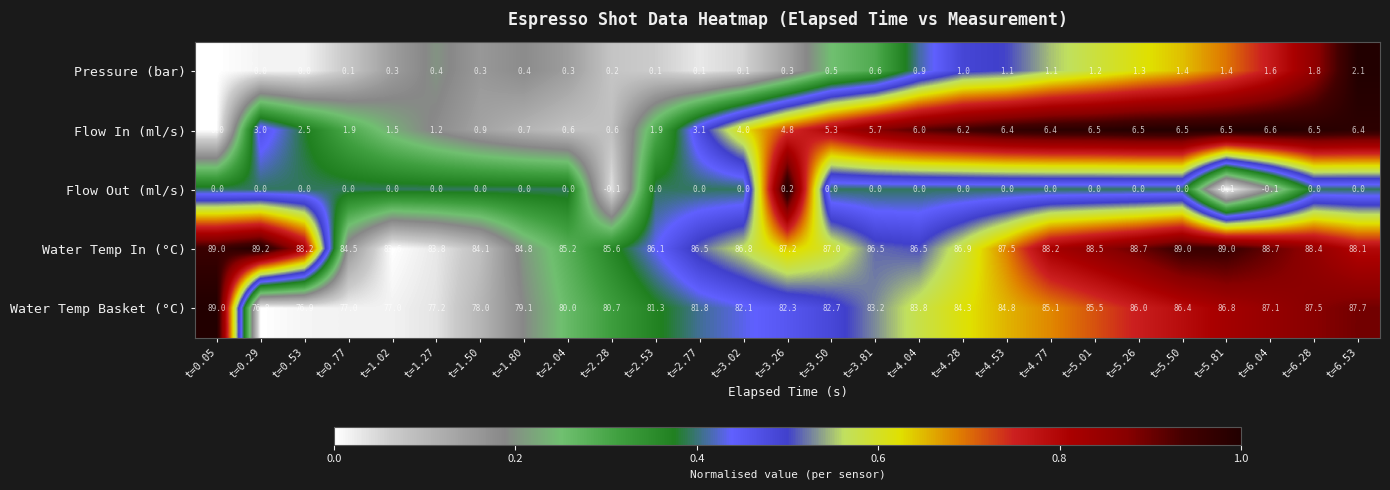

Count the number of categories in the chart.

27